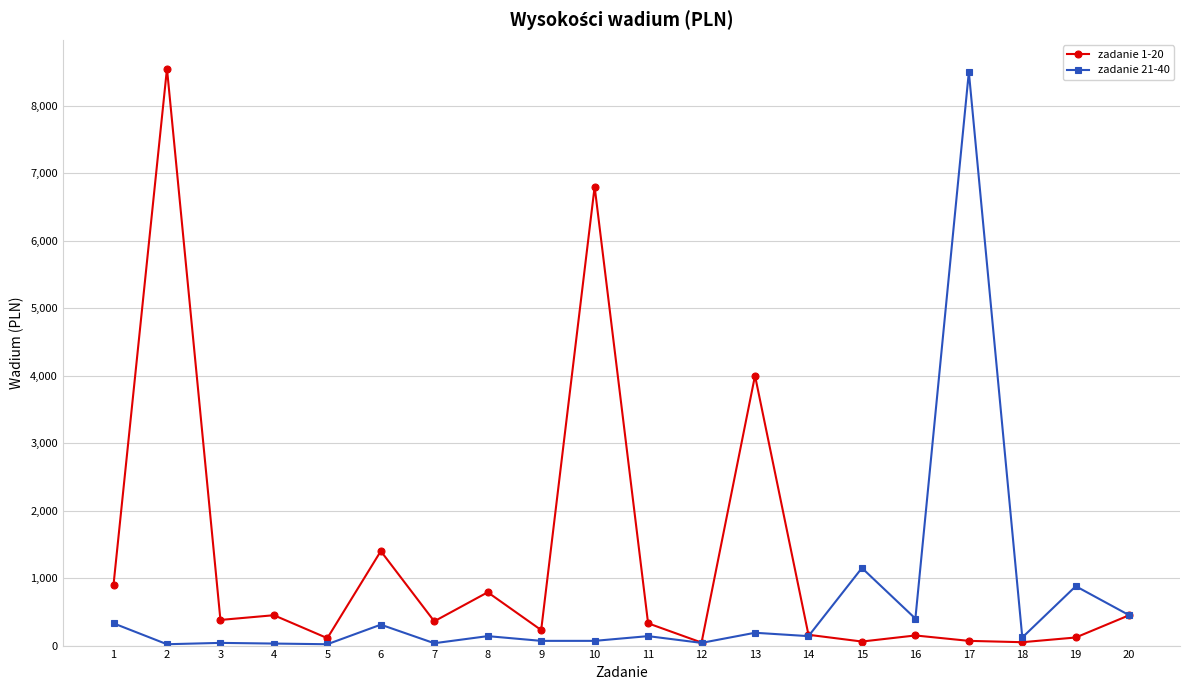

List the series in order of their overall mean, lowest first.

zadanie 21-40, zadanie 1-20